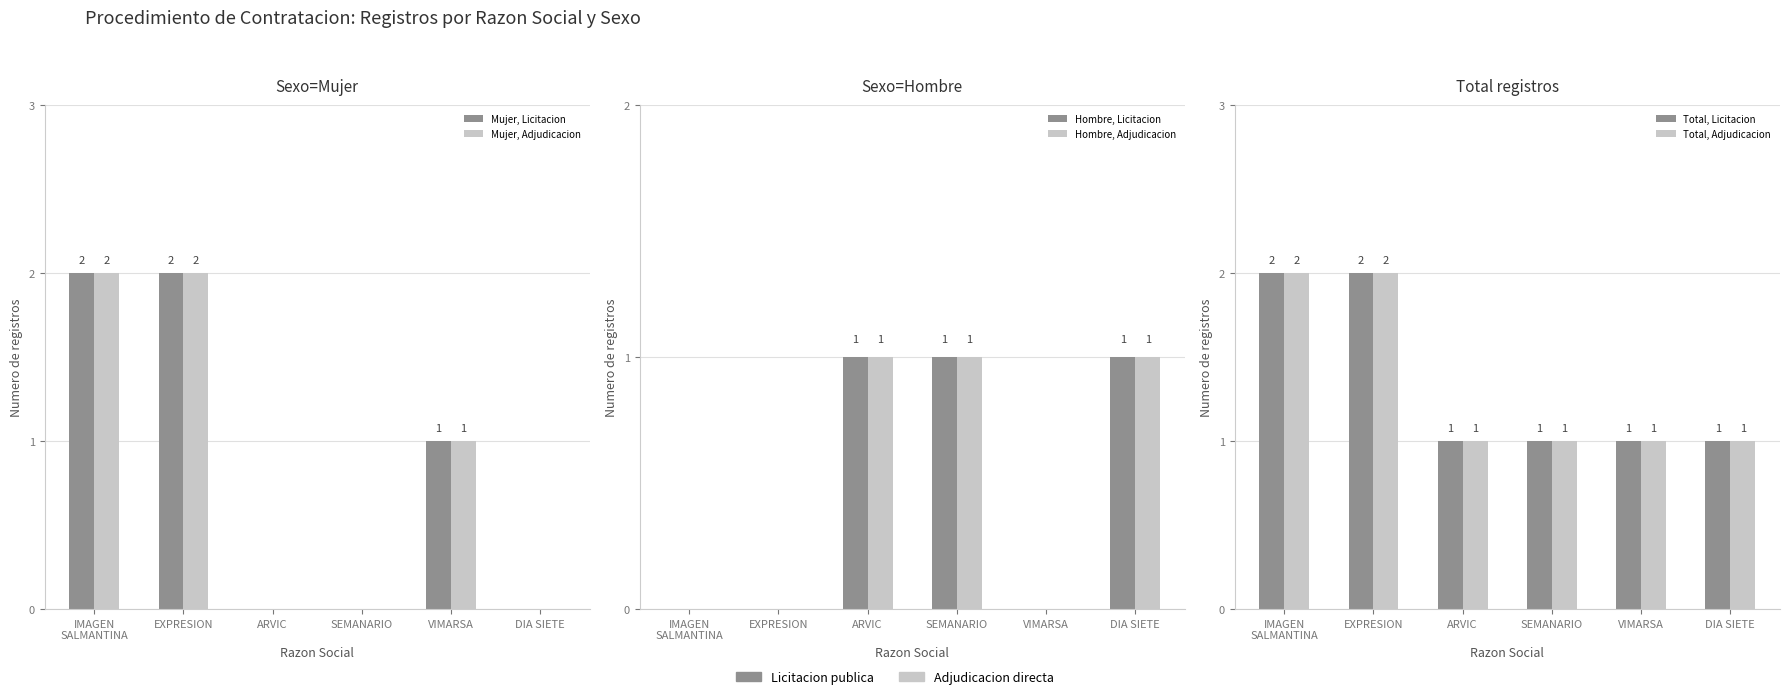

How many values in the Mujer, Licitacion series are below 1?

3